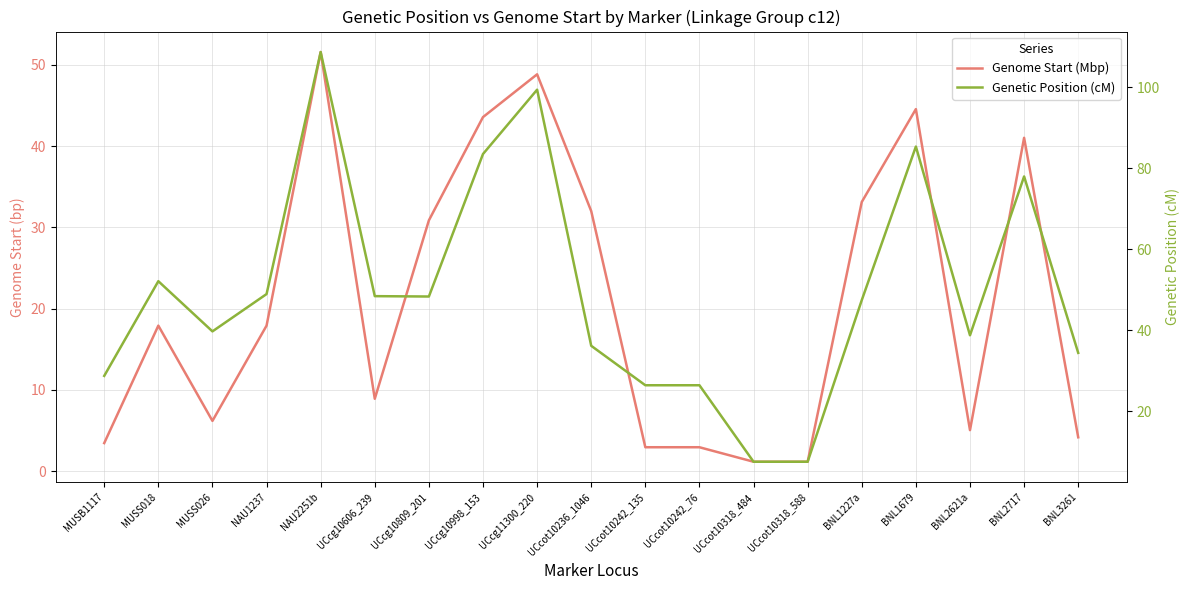

Reading left to right, extract all data points from this chart.

Genome Start (Mbp): MUSB1117=3.5	MUSS018=17.9	MUSS026=6.2	NAU1237=17.9	NAU2251b=51.6	UCcg10606_239=8.9	UCcg10809_201=30.9	UCcg10998_153=43.6	UCcg11300_220=48.8	UCcot10236_1046=32.0	UCcot10242_135=2.9	UCcot10242_76=2.9	UCcot10318_484=1.2	UCcot10318_588=1.2	BNL1227a=33.1	BNL1679=44.5	BNL2621a=5.0	BNL2717=41.0	BNL3261=4.2
Genetic Position (cM): MUSB1117=28.7	MUSS018=52.1	MUSS026=39.7	NAU1237=48.9	NAU2251b=108.7	UCcg10606_239=48.4	UCcg10809_201=48.3	UCcg10998_153=83.5	UCcg11300_220=99.4	UCcot10236_1046=36.1	UCcot10242_135=26.4	UCcot10242_76=26.4	UCcot10318_484=7.5	UCcot10318_588=7.5	BNL1227a=47.4	BNL1679=85.3	BNL2621a=38.7	BNL2717=77.9	BNL3261=34.4